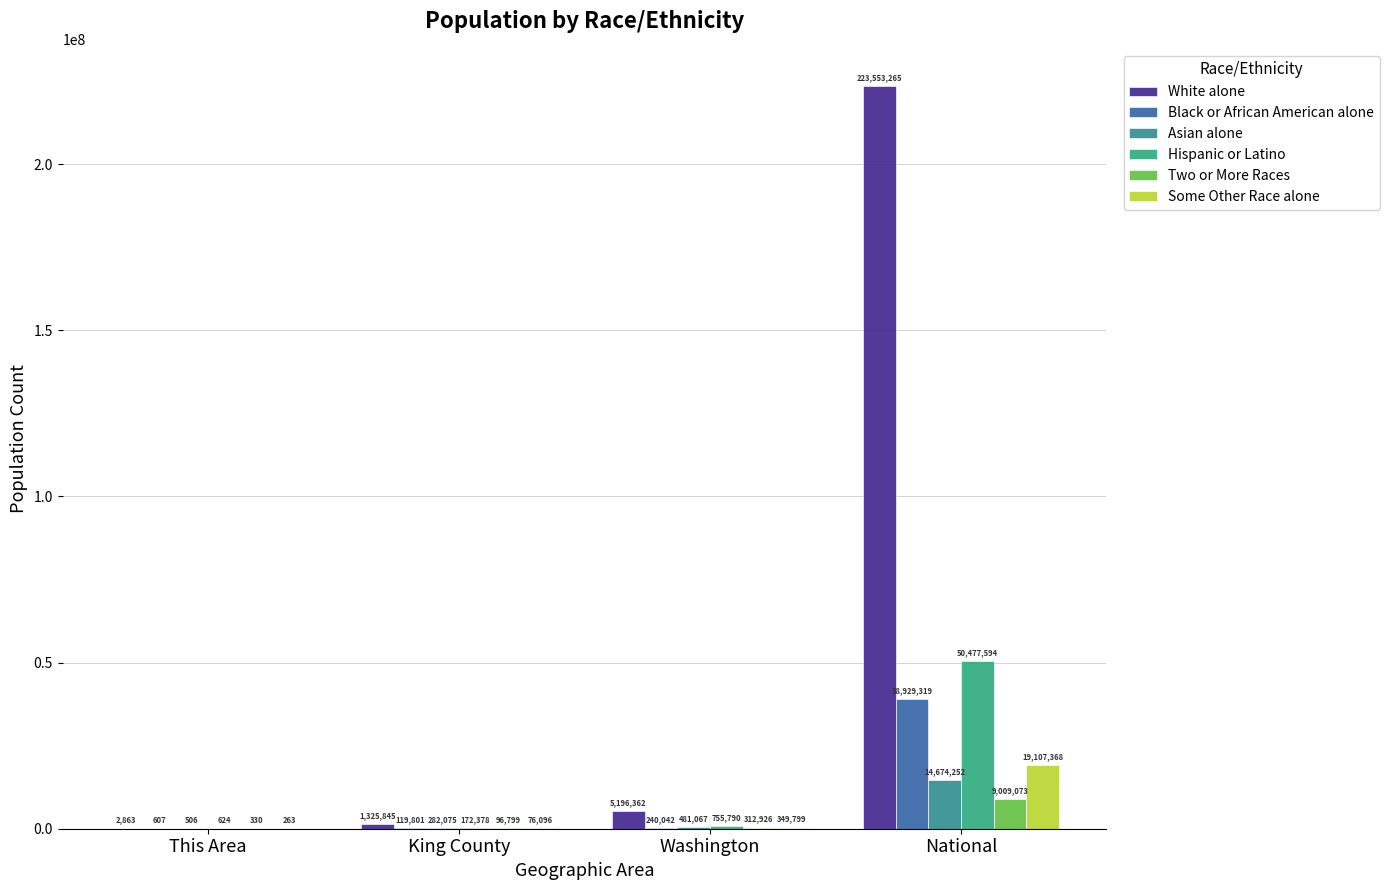

Which category has the lowest value in the Hispanic or Latino series?

This Area